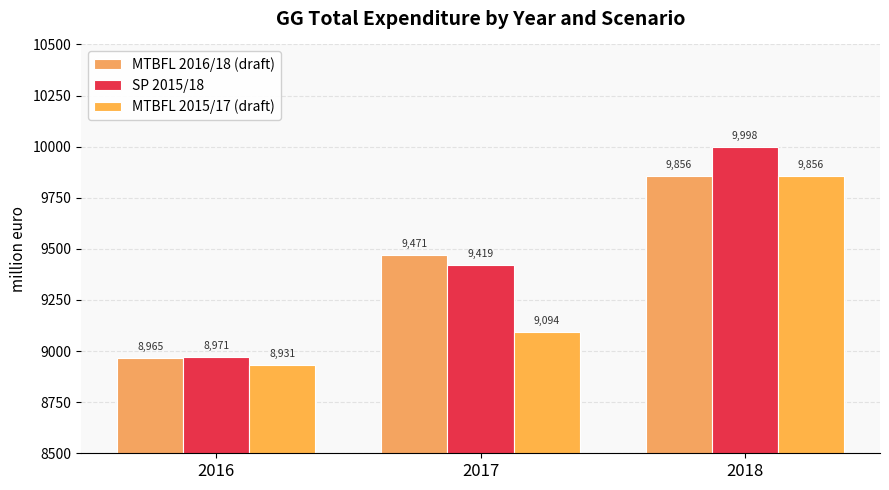

Is it true that MTBFL 2016/18 (draft) equals 12898.5 at 2018?

False